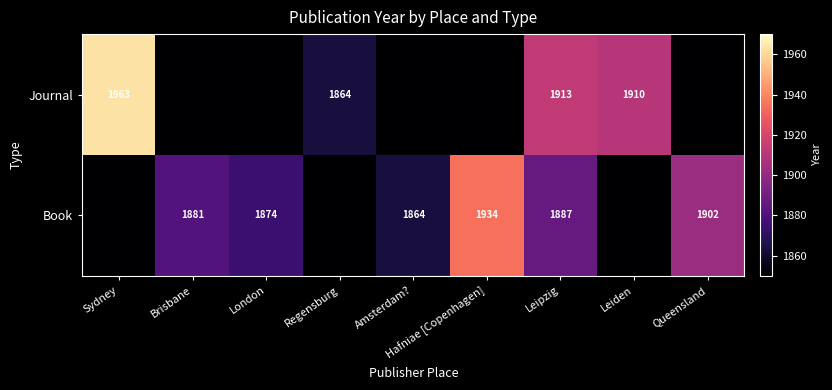

True or false: Book has a value of 2904 at Amsterdam?.

False